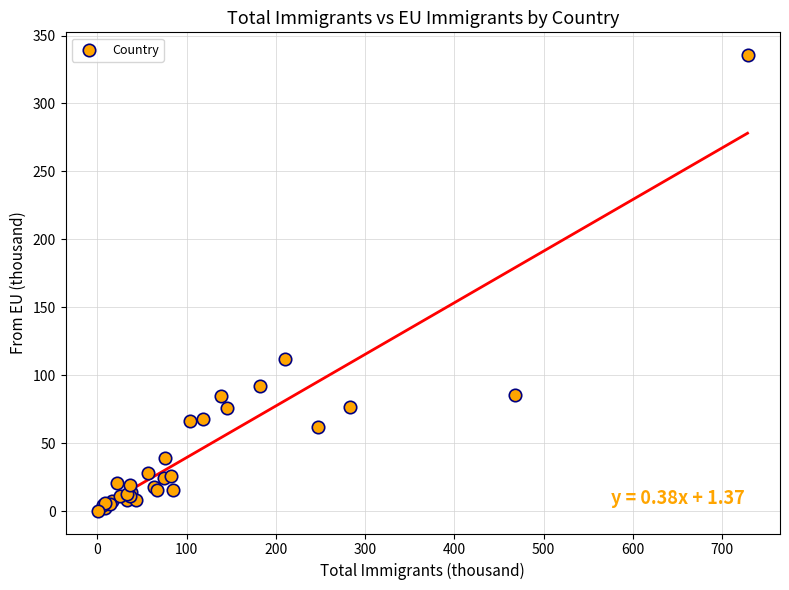

What Y value in the scatter plot is closest to 167?

111.9